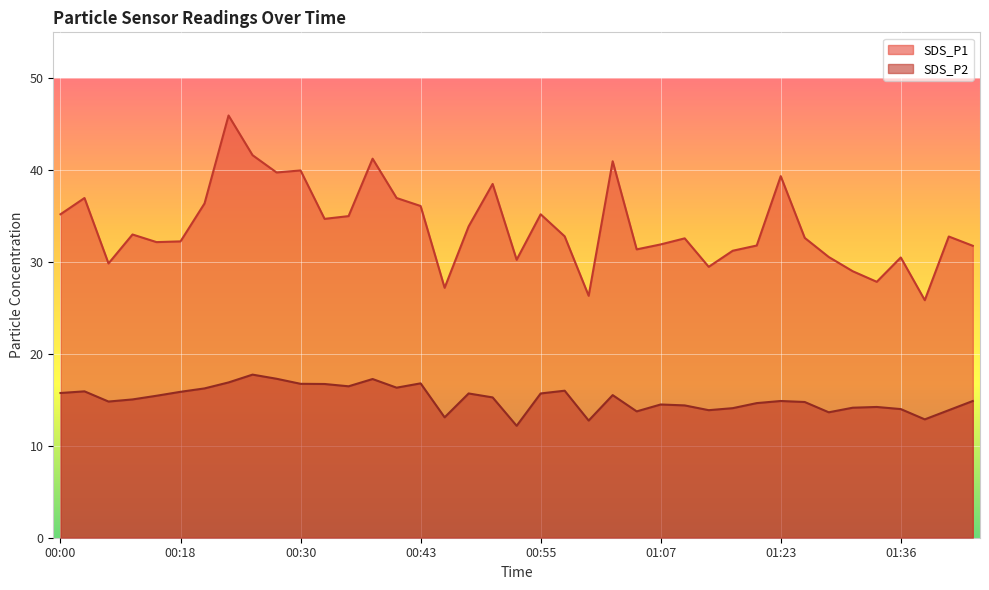

At how many categories does at least one series exceed 19?

39